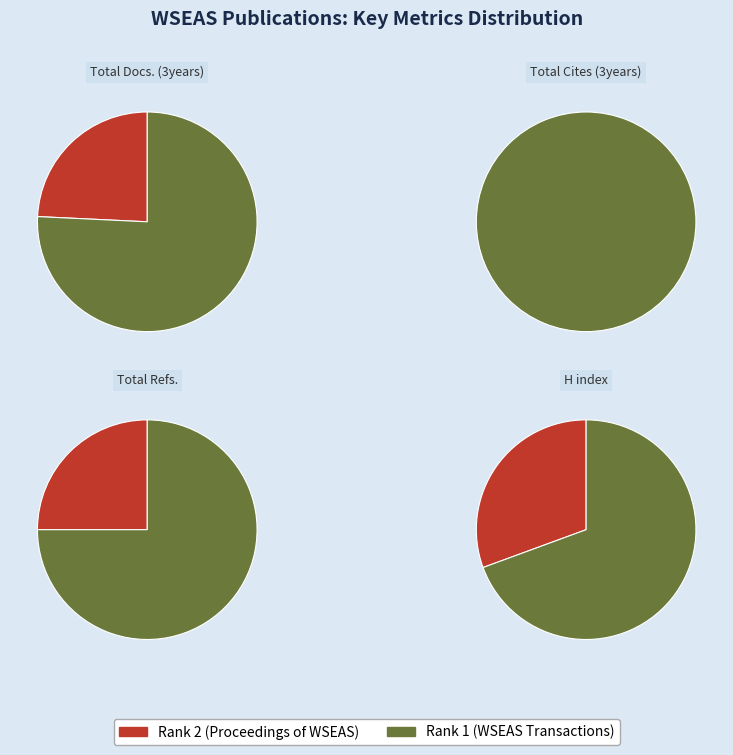

Is the sum of Rank 2 (Proceedings of WSEAS) and Rank 1 (WSEAS Transactions) greater than half?

Yes